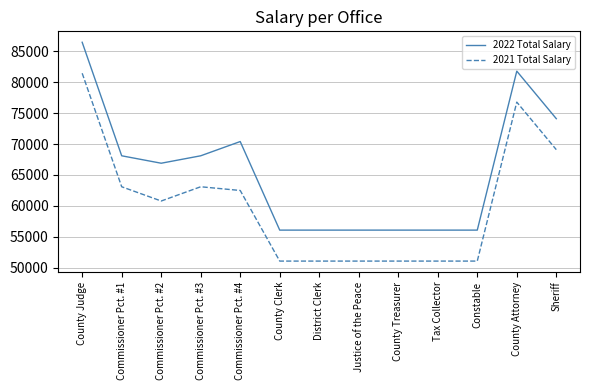

True or false: 2021 Total Salary and 2022 Total Salary cross at least once.

False